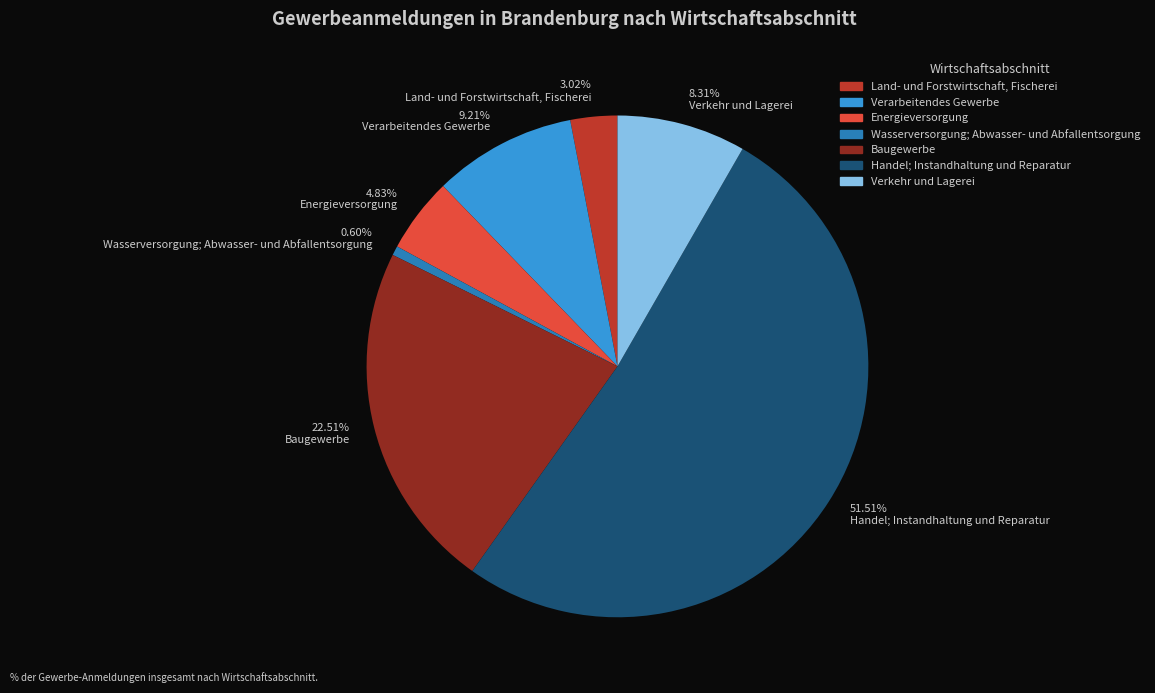

Is the sum of 22.51% Baugewerbe and 51.51% Handel; Instandhaltung und Reparatur greater than half?

Yes